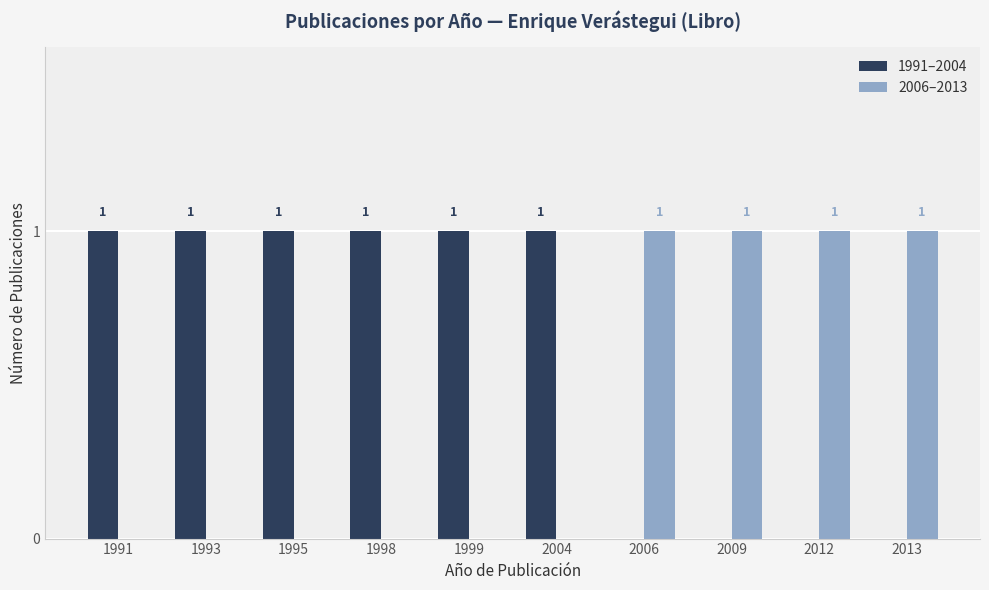

Is it true that 2006–2013 equals 1 at 2009?

True